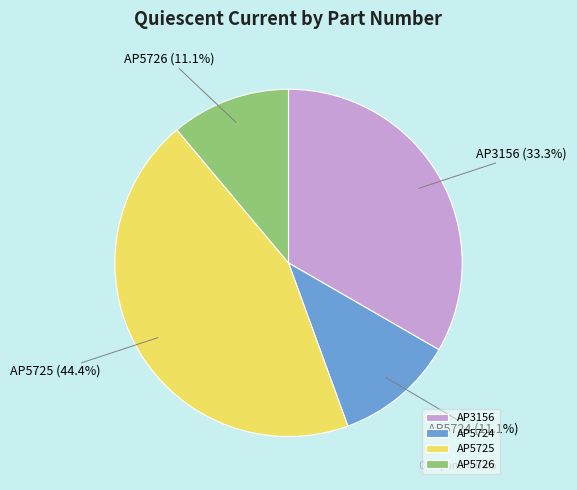

Combined, do AP5725 and AP5726 account for over 50%?

Yes